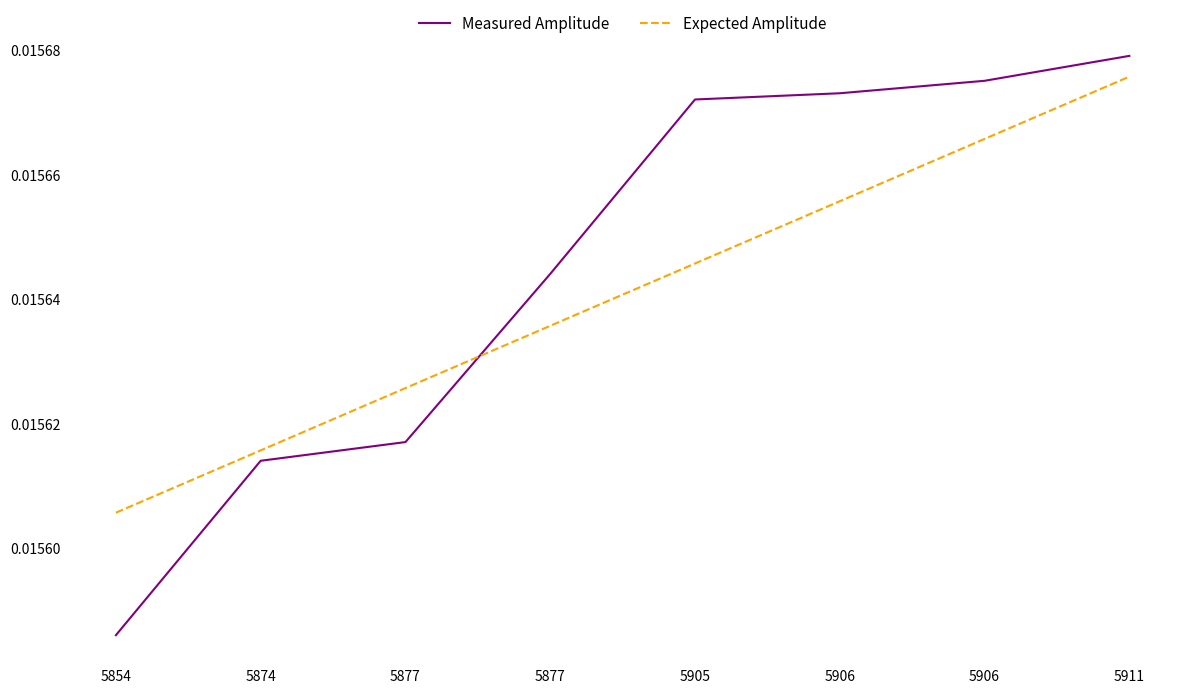

How many times do Expected Amplitude and Measured Amplitude cross each other?

1